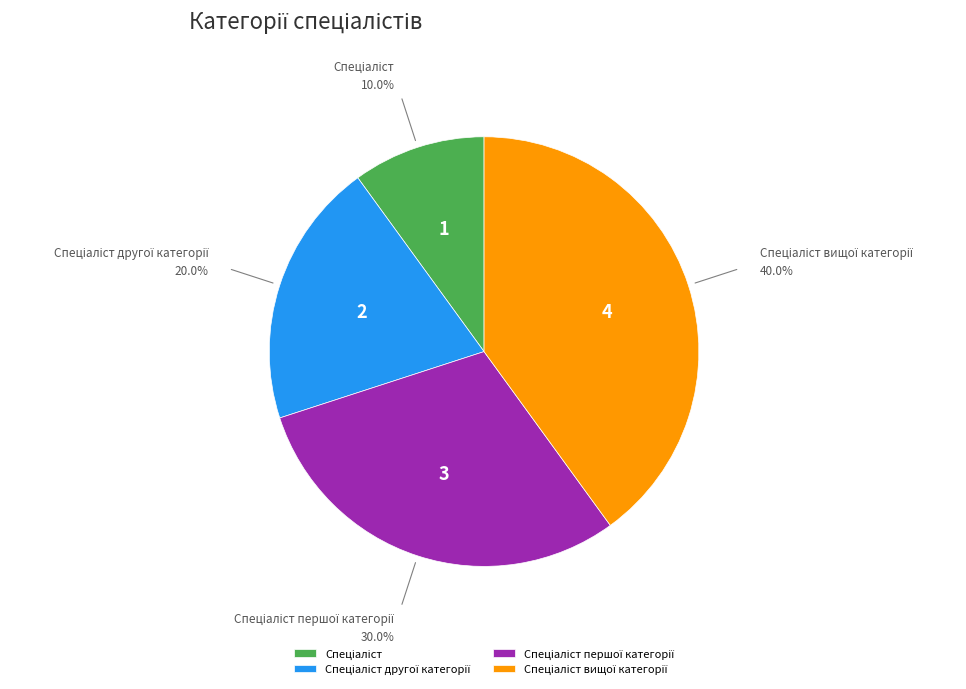

Is there a majority slice in this chart?

No